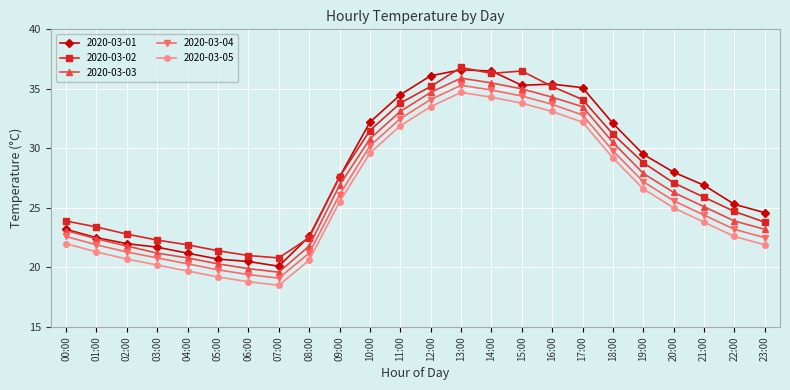

What is the value of the 2020-03-05 point at the 13th from the left?

33.5